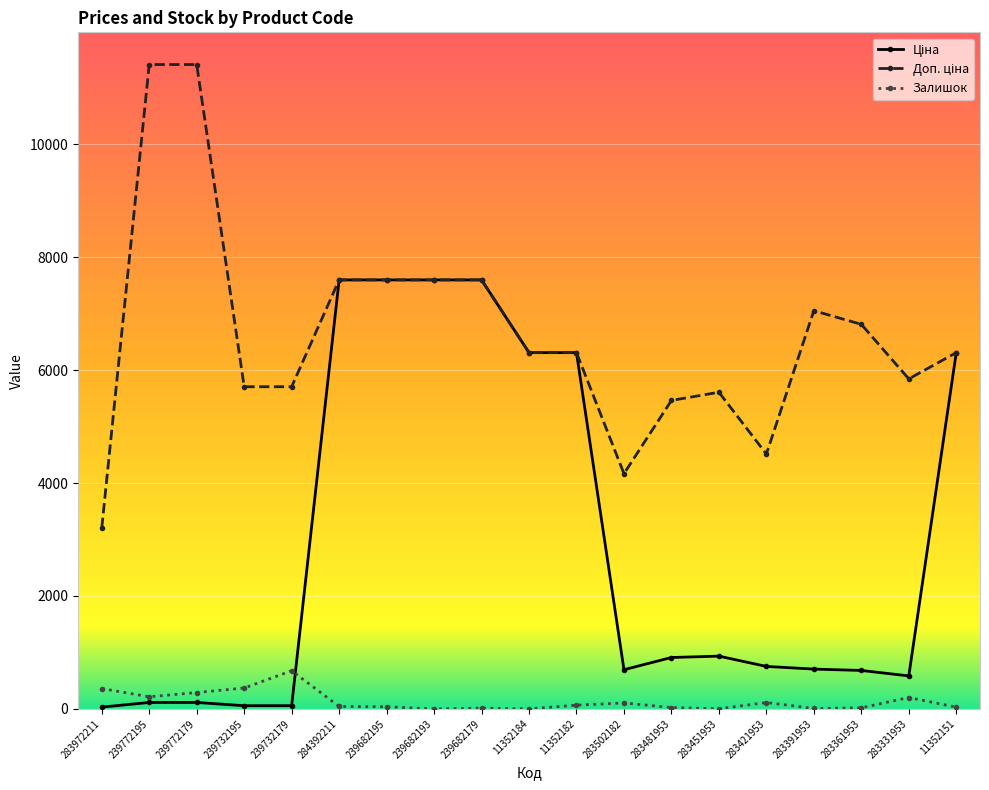

Is it true that Залишок equals 290.0 at 239772179?

True